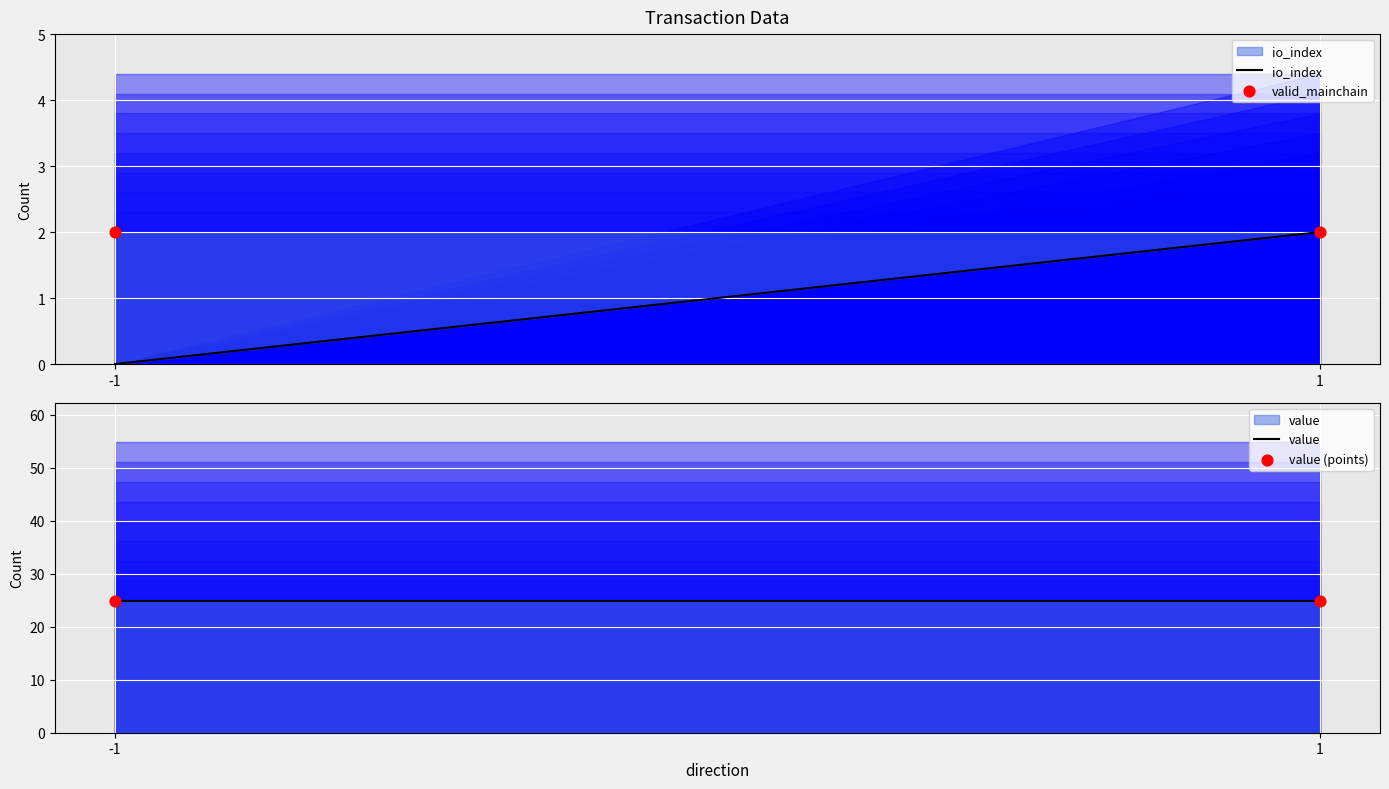

Which series contains the highest Y value?

value